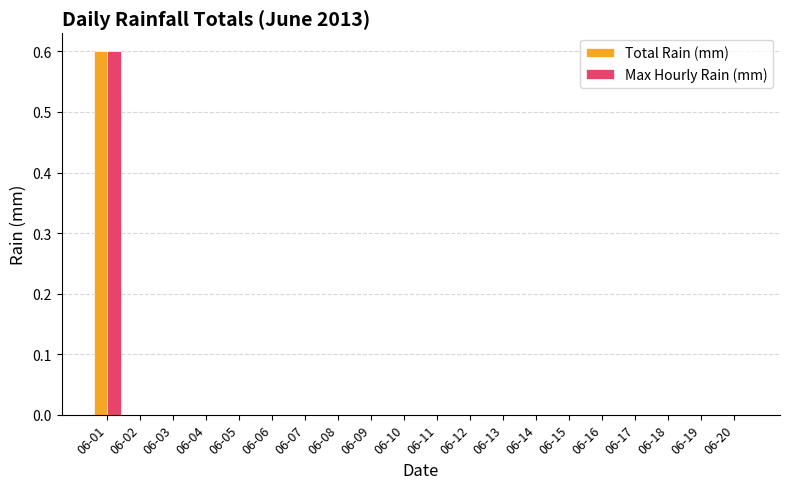

Are the bars horizontal?

No